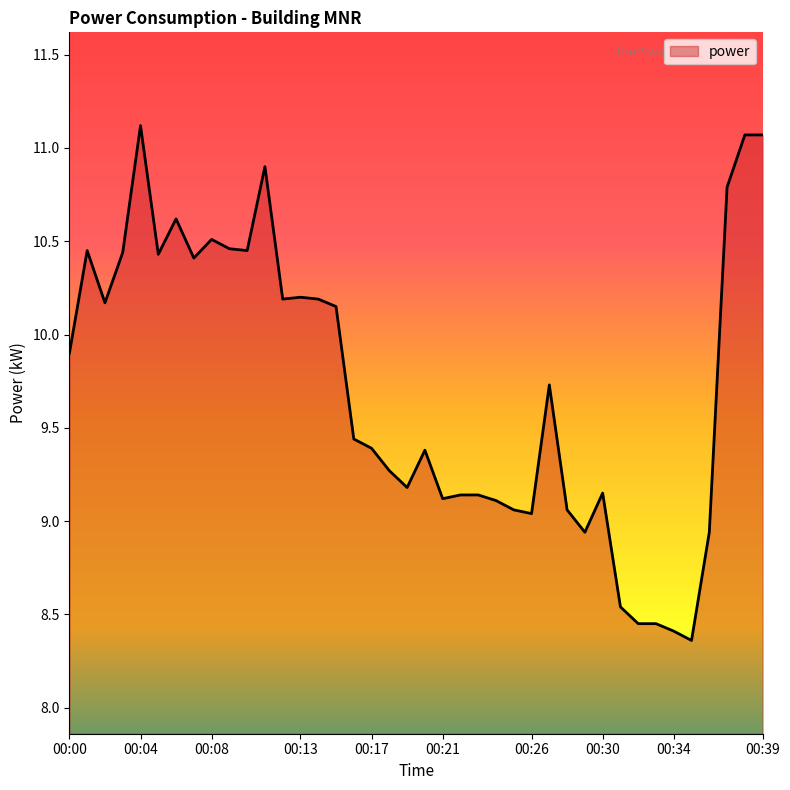

How many lines are shown in the chart?

1